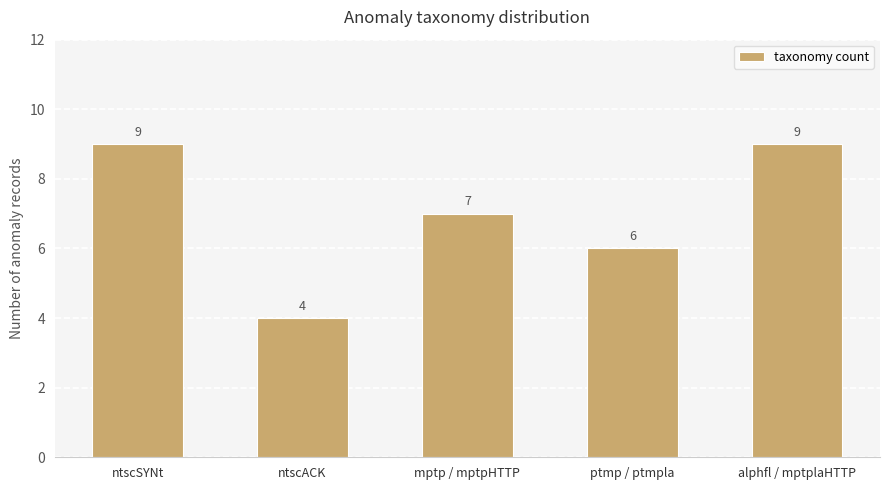

Between alphfl / mptplaHTTP and mptp / mptpHTTP, which is larger?

alphfl / mptplaHTTP